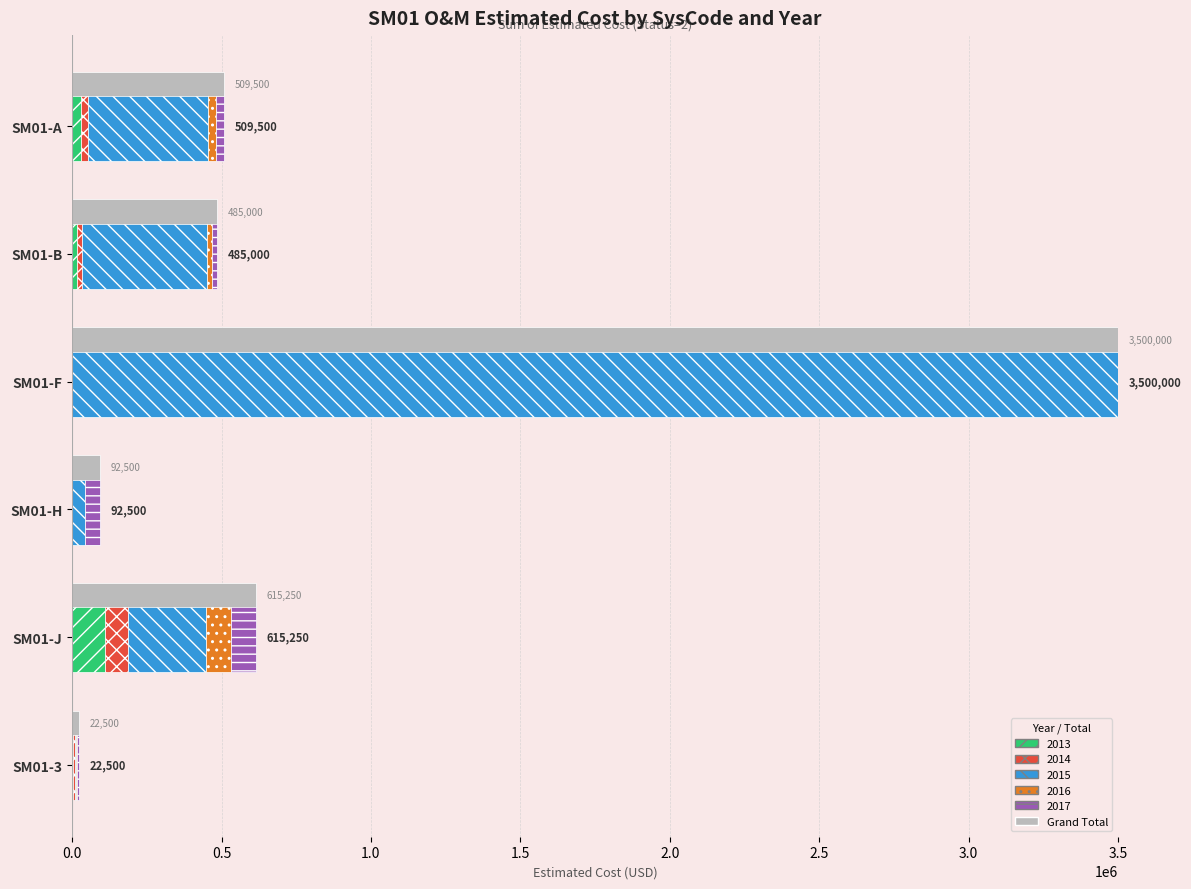

Which series has the widest spread of values?

2015